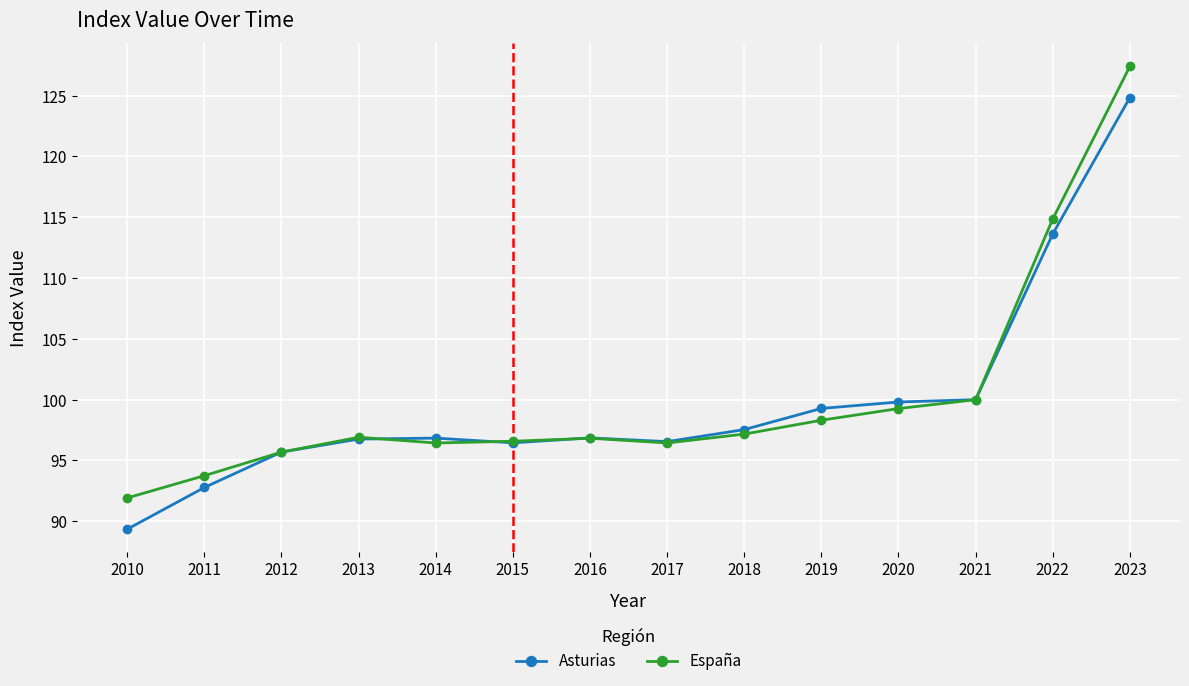

Rank the series by their maximum value, from highest to lowest.

España, Asturias